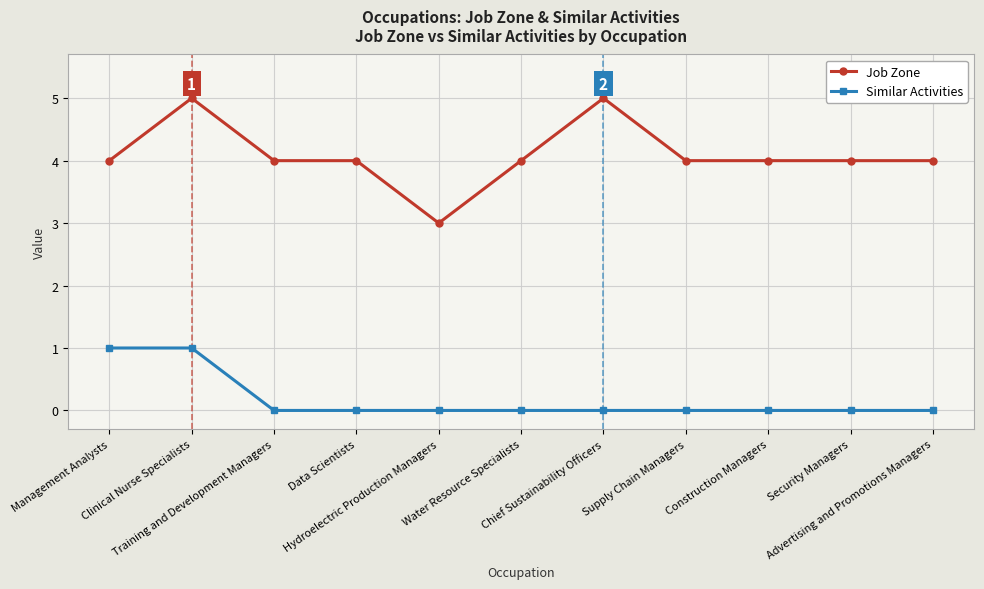

The value of Job Zone at Chief Sustainability Officers is 5. True or false?

True